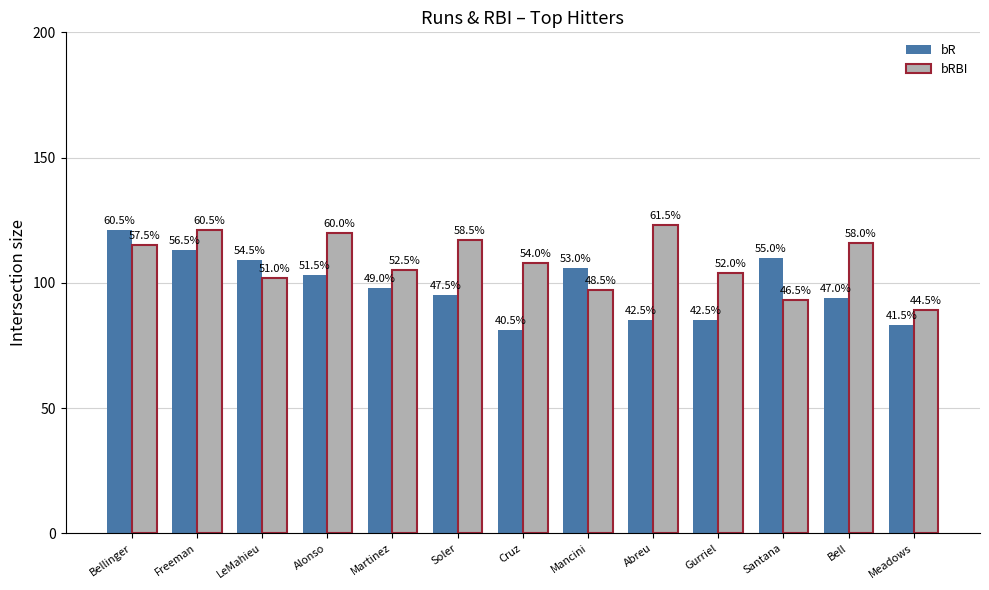

What is the total value across all series at Cruz?

189